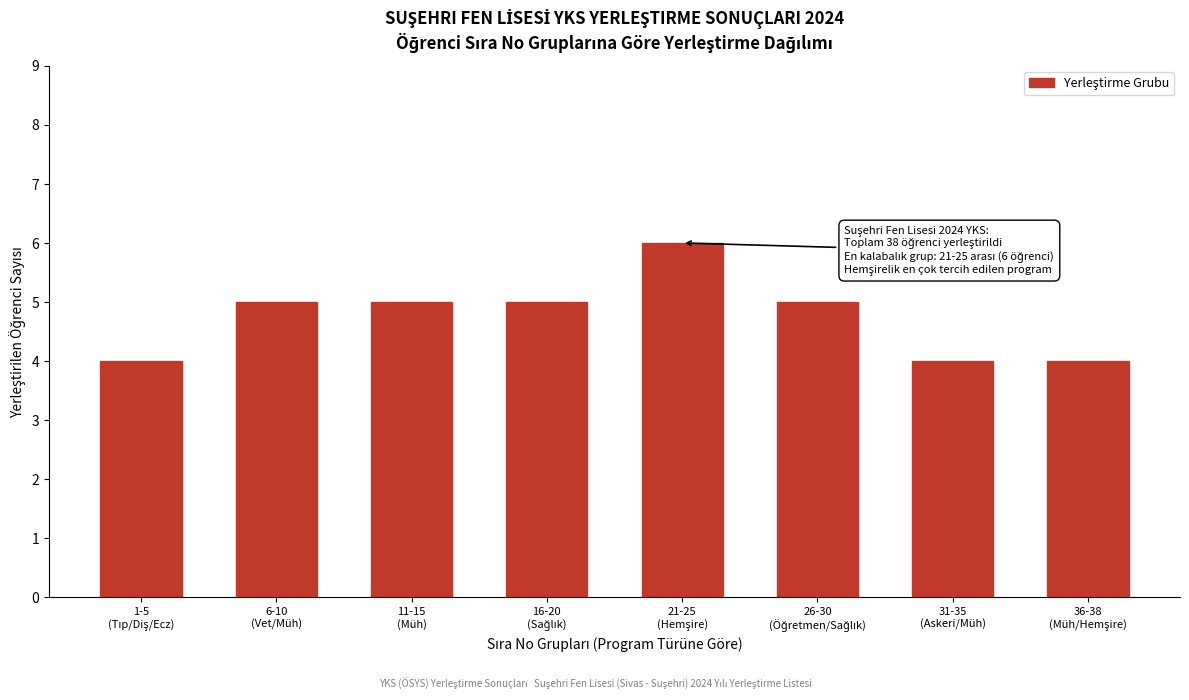

Reading left to right, extract all data points from this chart.

4	5	5	5	6	5	4	4